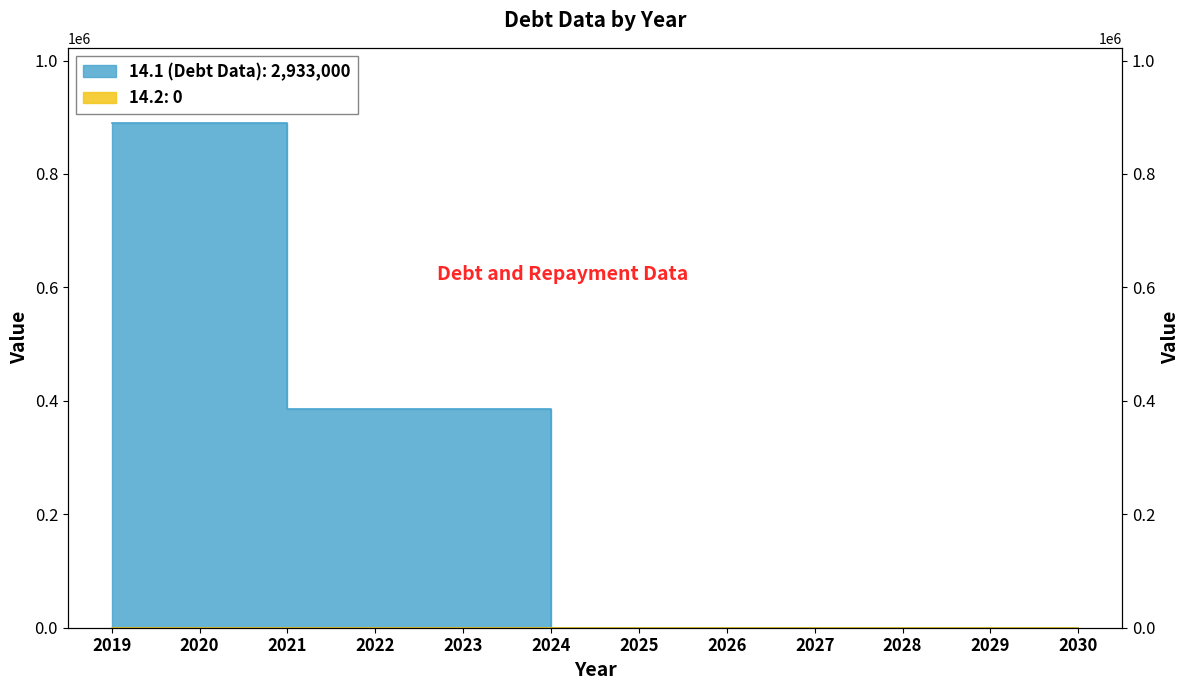

What is the sum of all values?

2933000